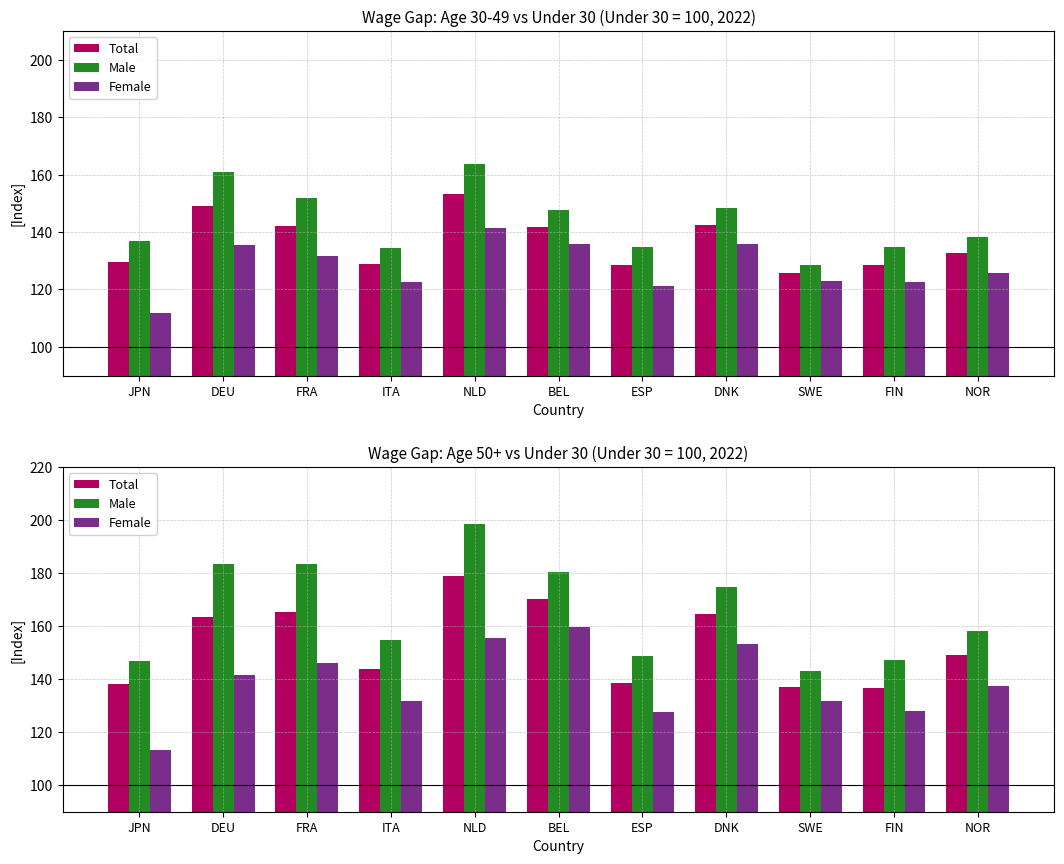

Where does the Male series first go above 158?

DEU